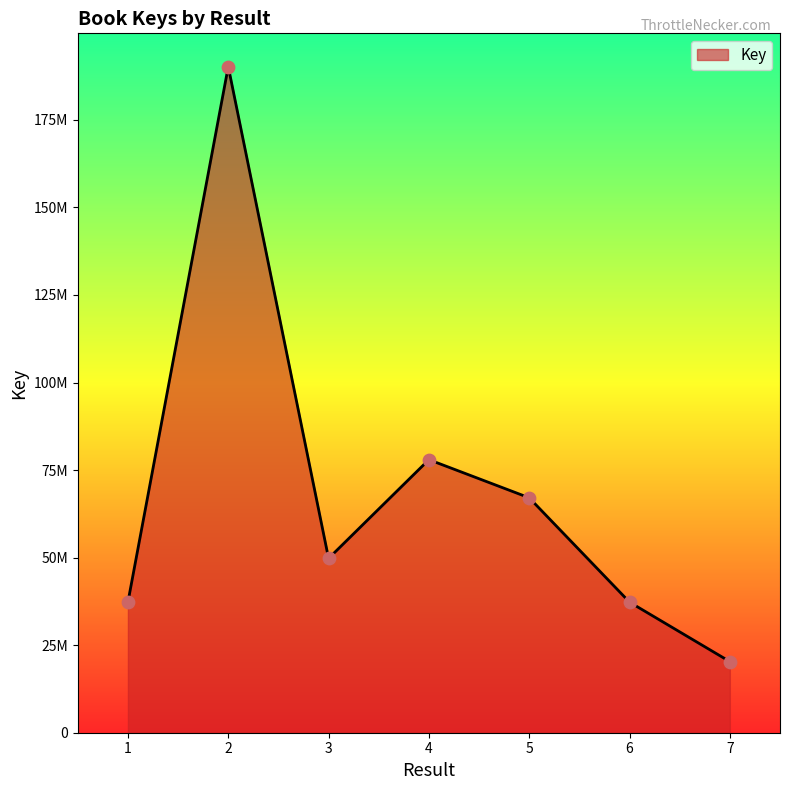

Which has a higher value, 6 or 4?

4